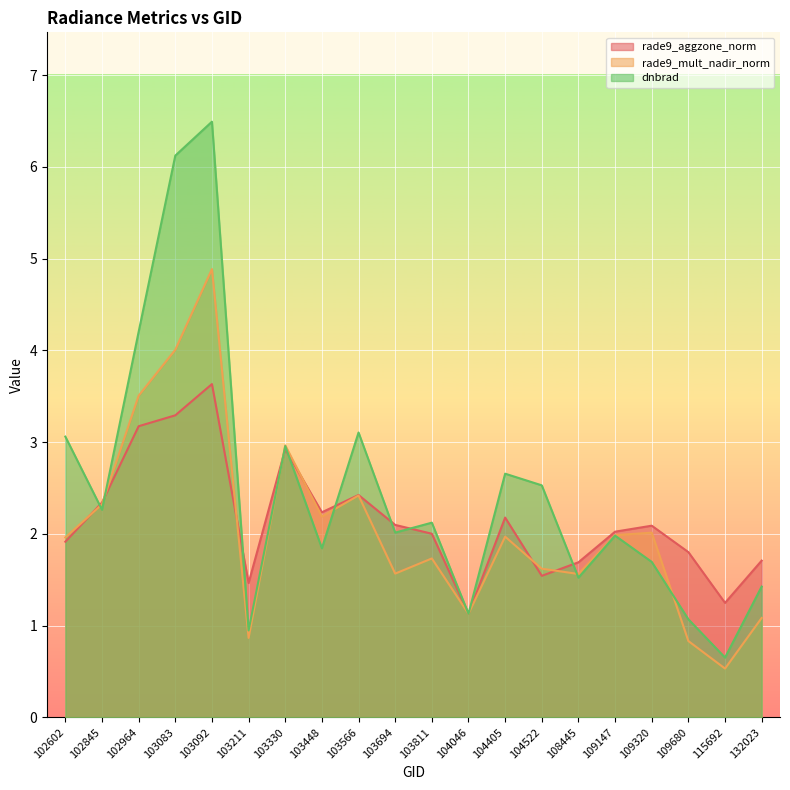

At which category does the chart reach its minimum across all series?

115692